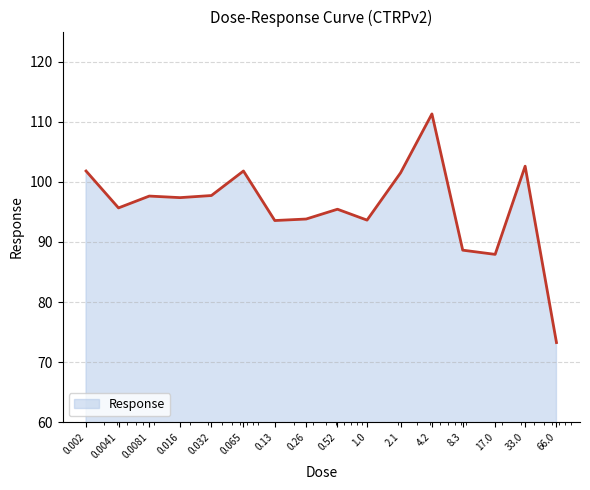

Does the chart display data point markers on the line(s)?

No